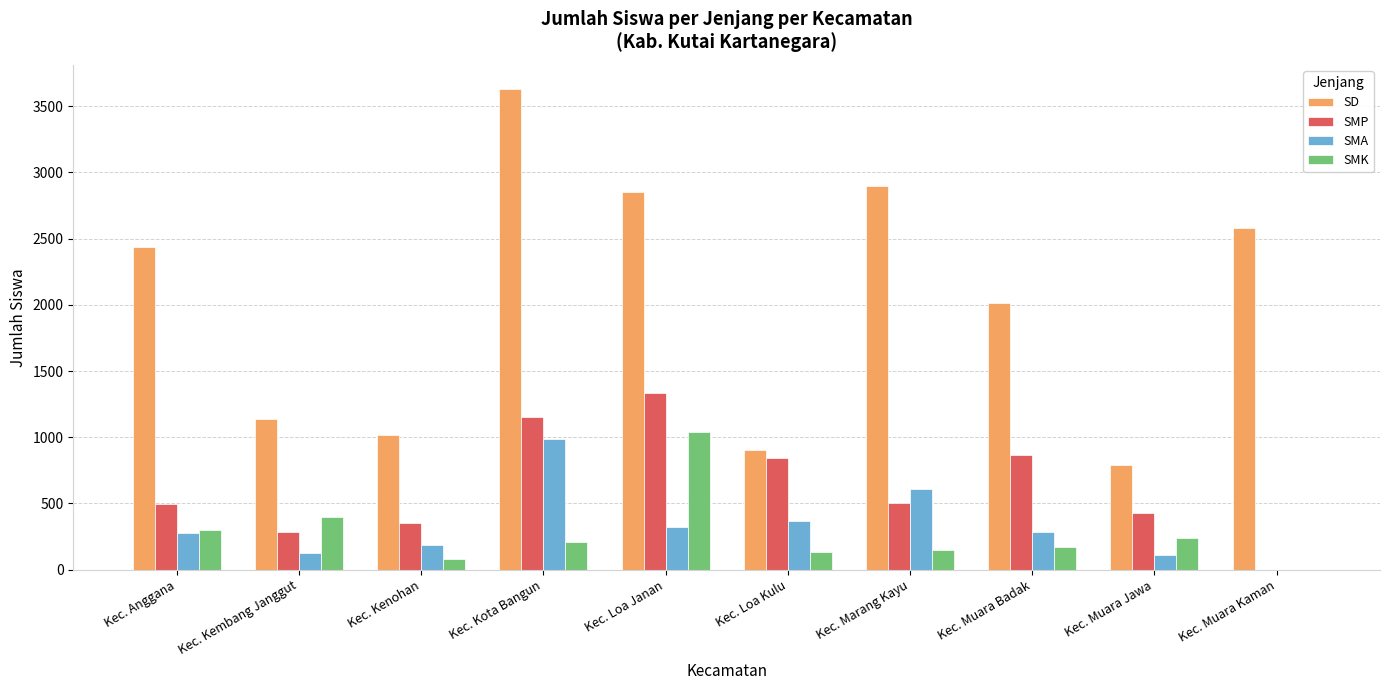

What is the average value of the SMP series?

626